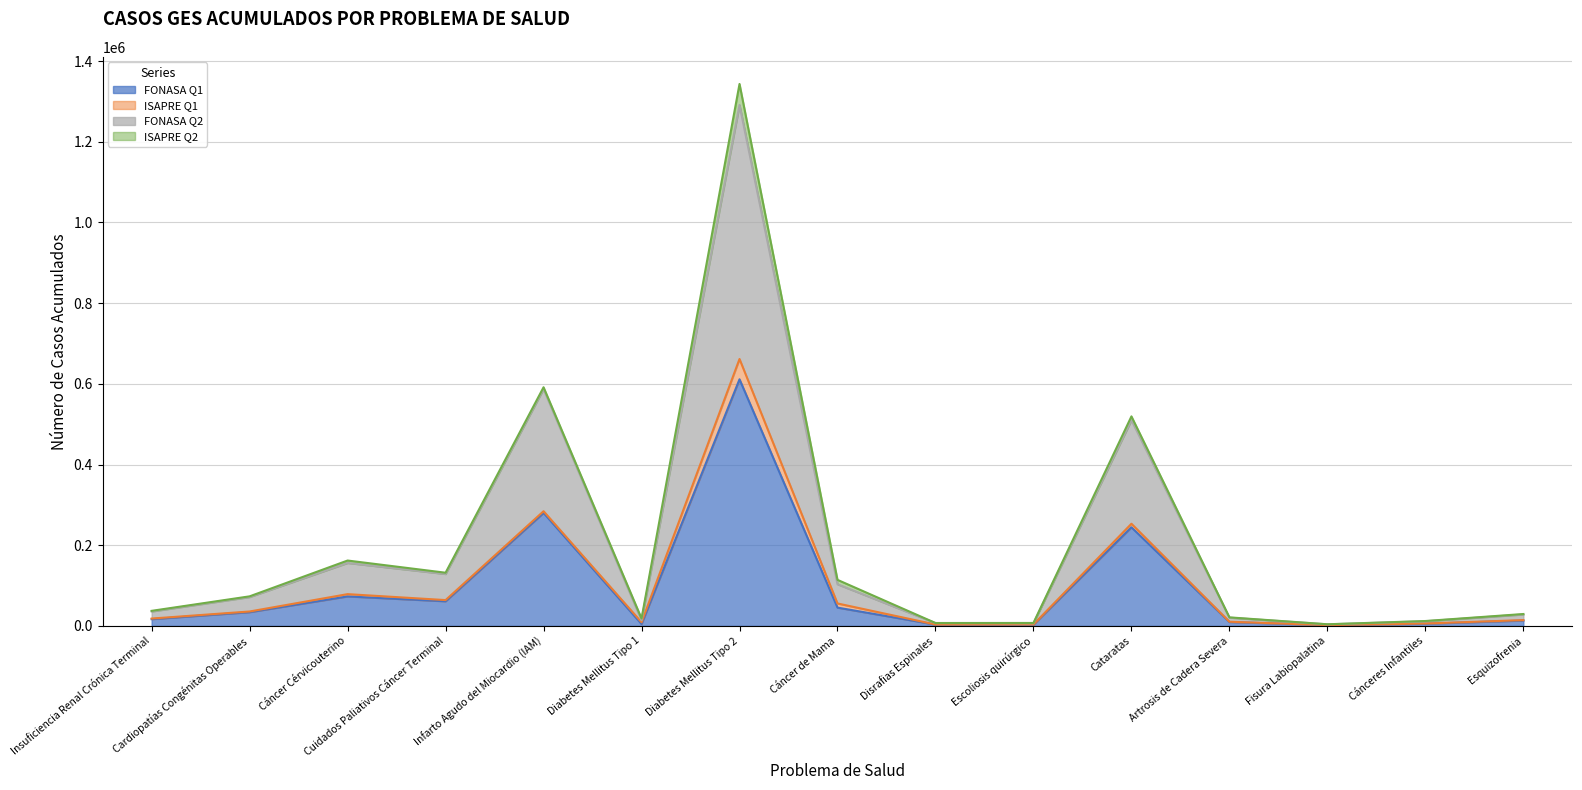

At which category is the sum across all series the highest?

Diabetes Mellitus Tipo 2